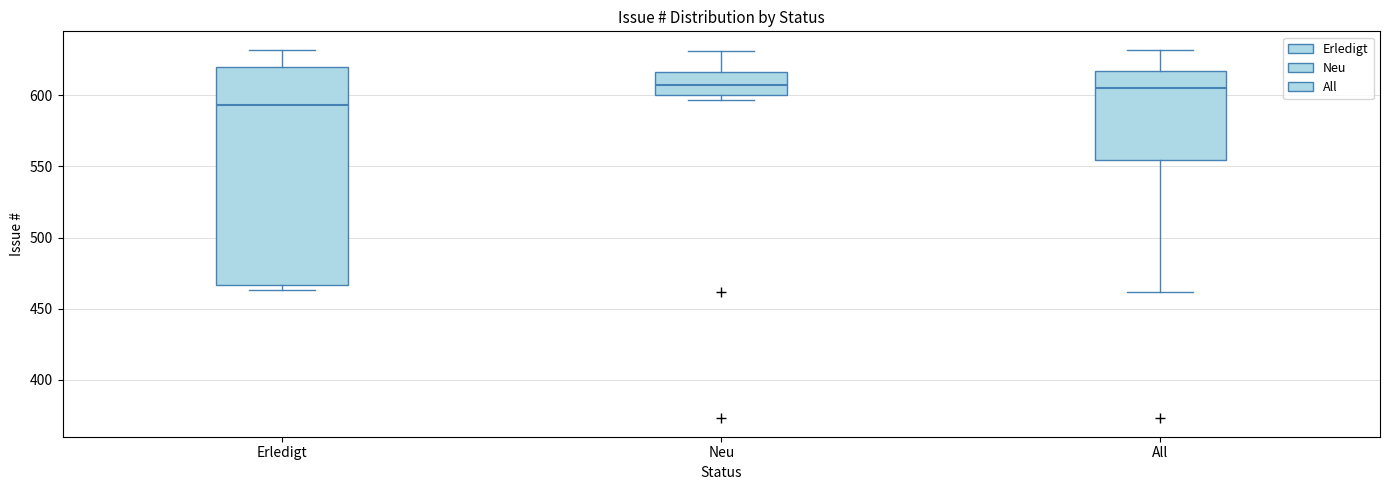

Reading left to right, read every box against the y-axis: the position of its median line, the range the box covers, and the ends of its whiskers. The values are not printed on the chart, so give them approximately, as read against the axis.

Erledigt: median 595, box 465 to 620, whiskers 465 (just below the box's lower edge) to 630
Neu: median 605, box 600 to 615, whiskers 595 to 630
All: median 605, box 555 to 615, whiskers 460 to 630